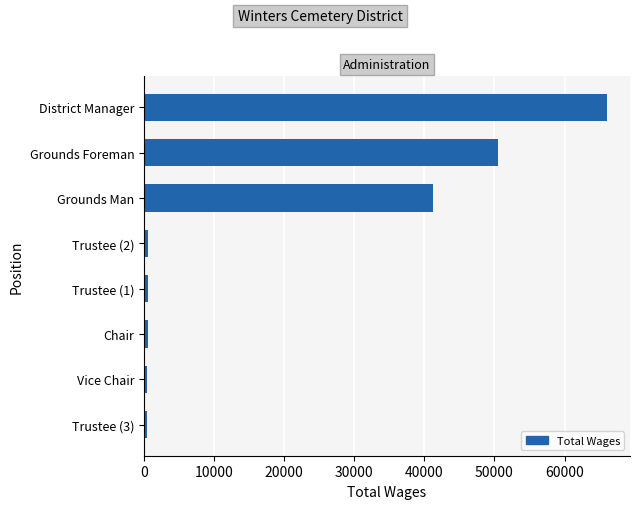

How many bars are there in total?

8